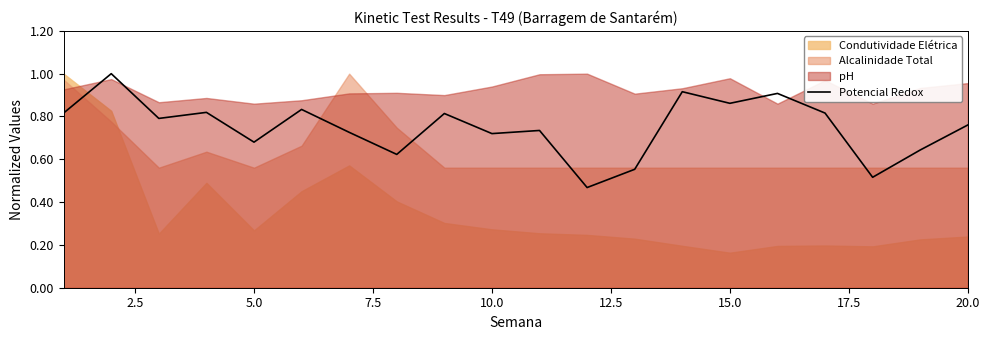

What is the maximum value for Potencial Redox?

1.0